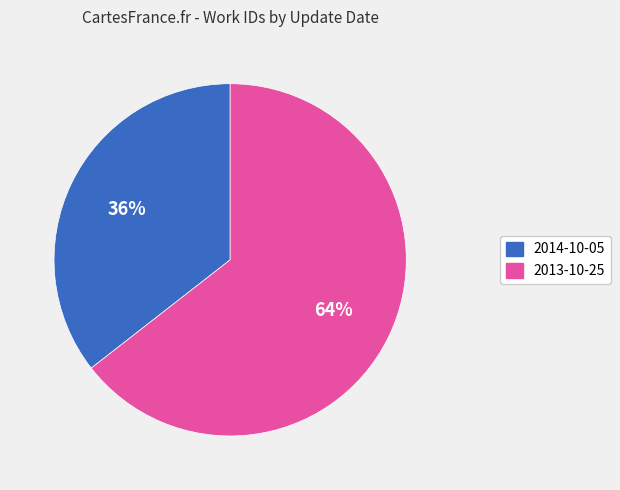

To the nearest percent, what portion does 2014-10-05 represent?

36%